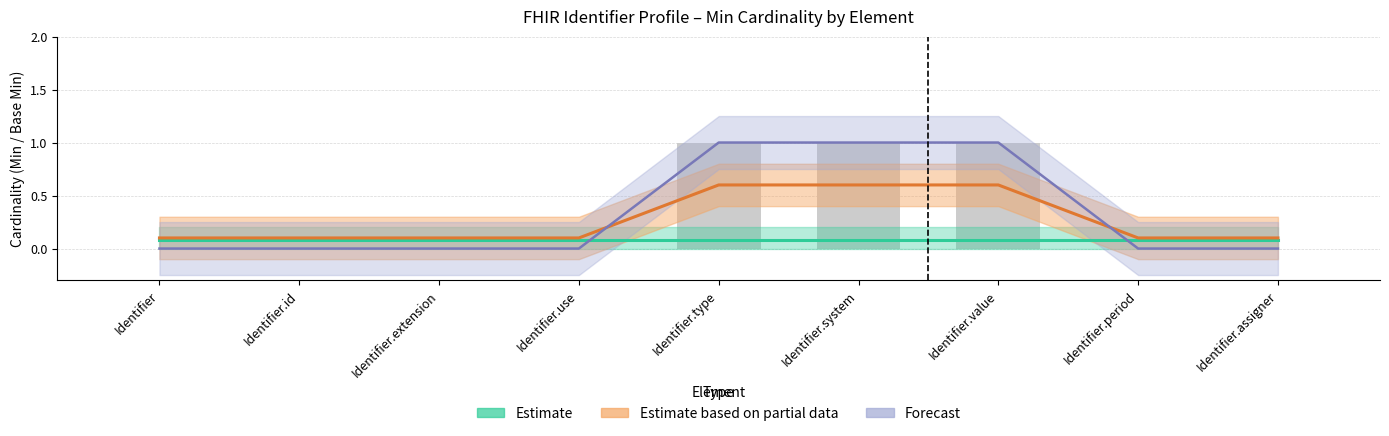

What is the label of the 5th bar from the left?

Identifier.type